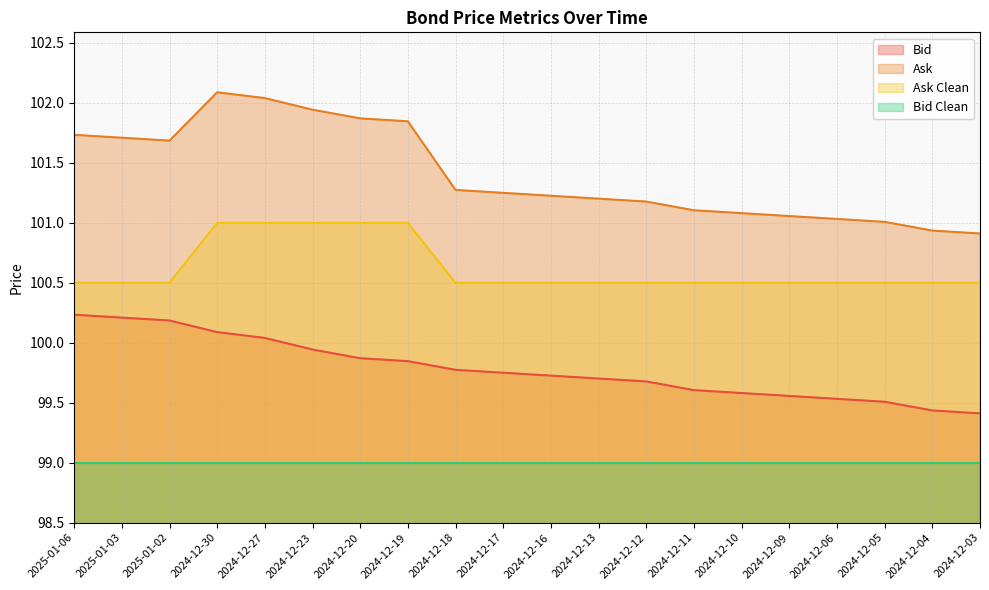

True or false: Ask and Ask Clean intersect in this chart.

False